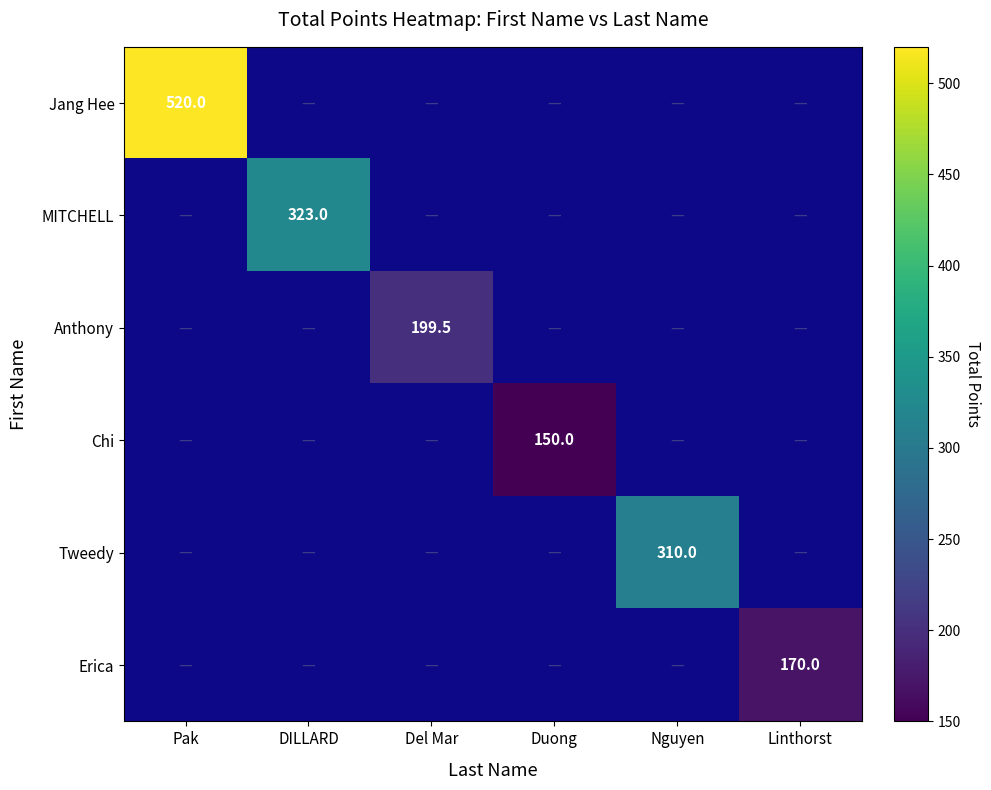

The value of MITCHELL at DILLARD is 565.6. True or false?

False